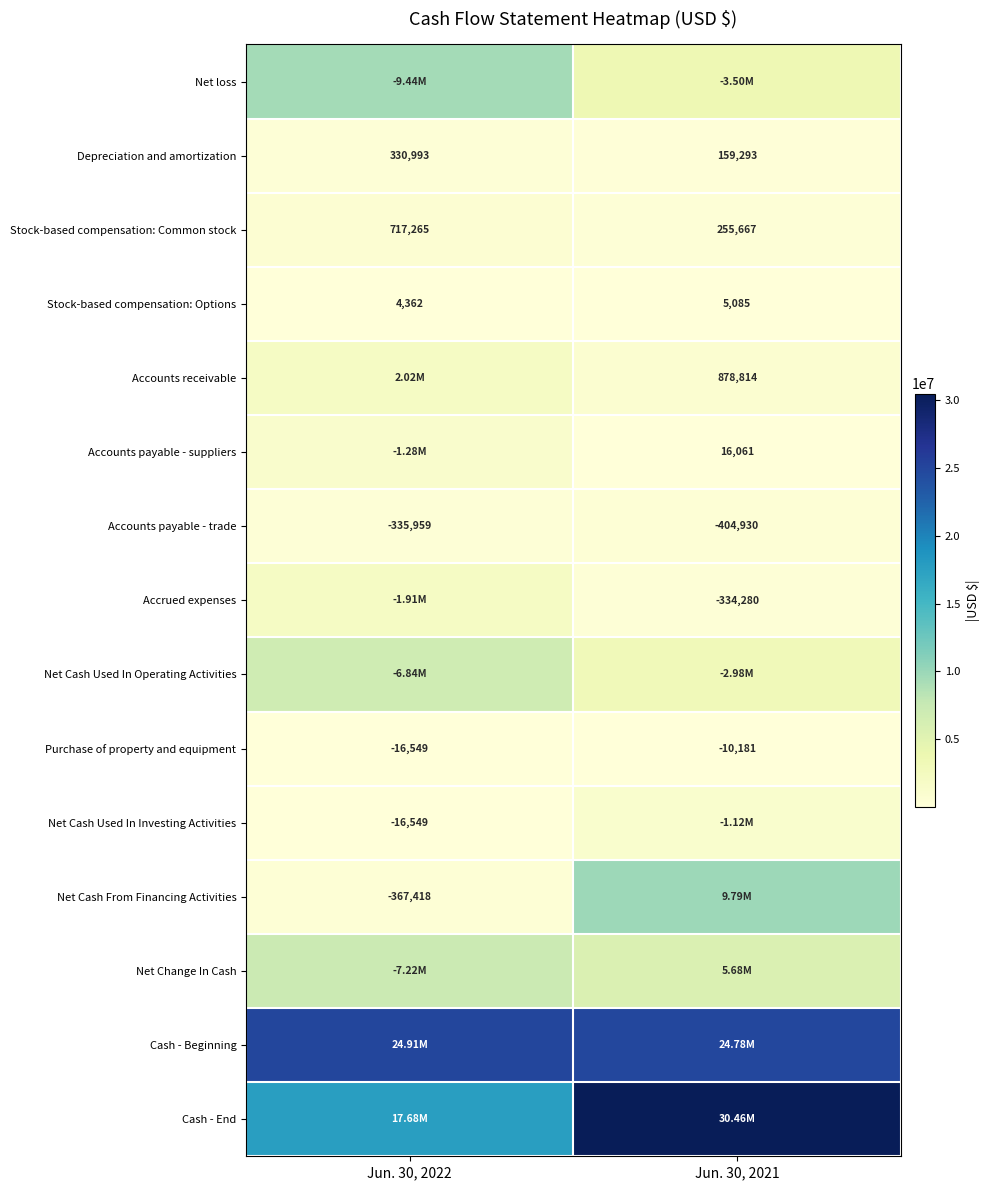

What is the difference between the maximum and minimum values in the Depreciation and amortization series?

171700